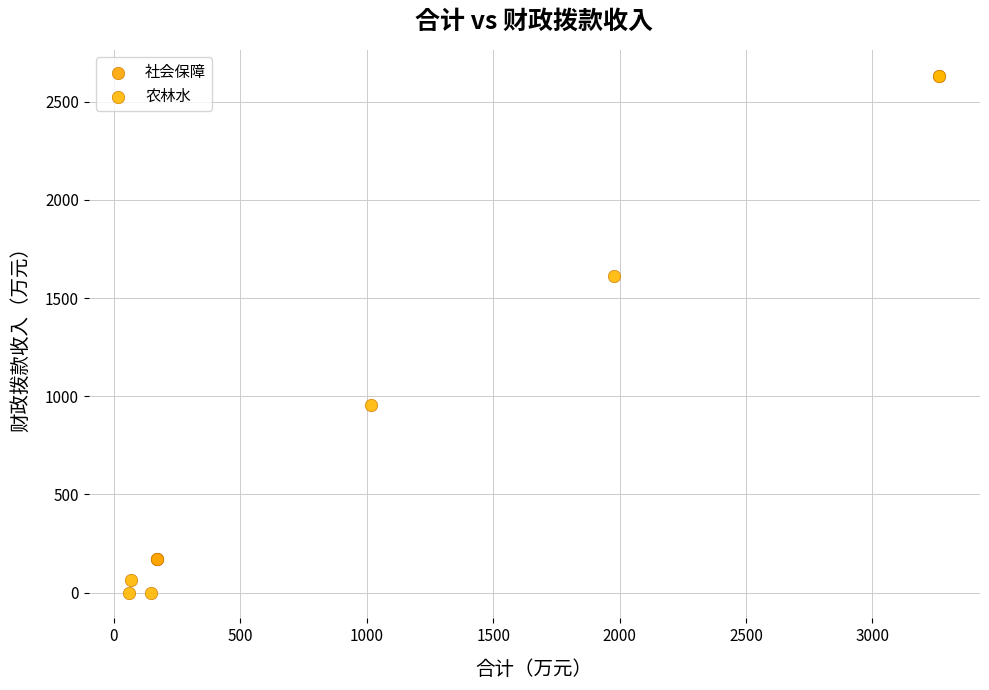

Which series contains the lowest Y value?

农林水